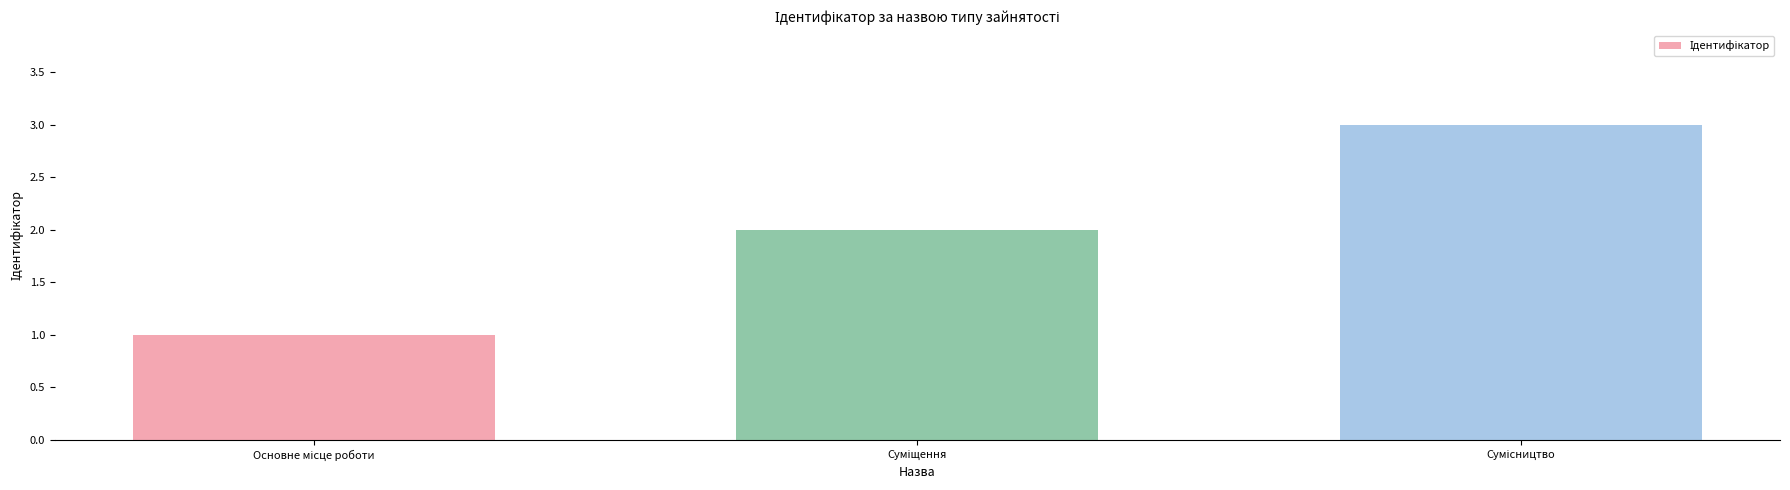

What is the greatest value displayed?

3